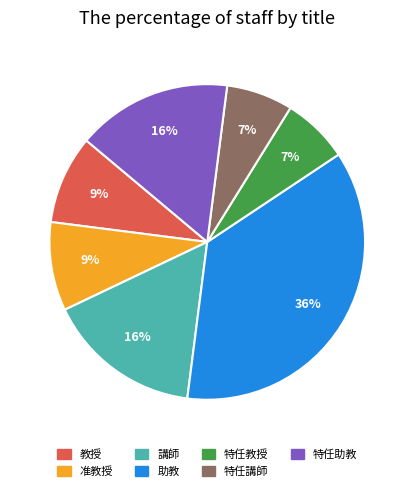

Combined, do 講師 and 特任教授 account for over 50%?

No